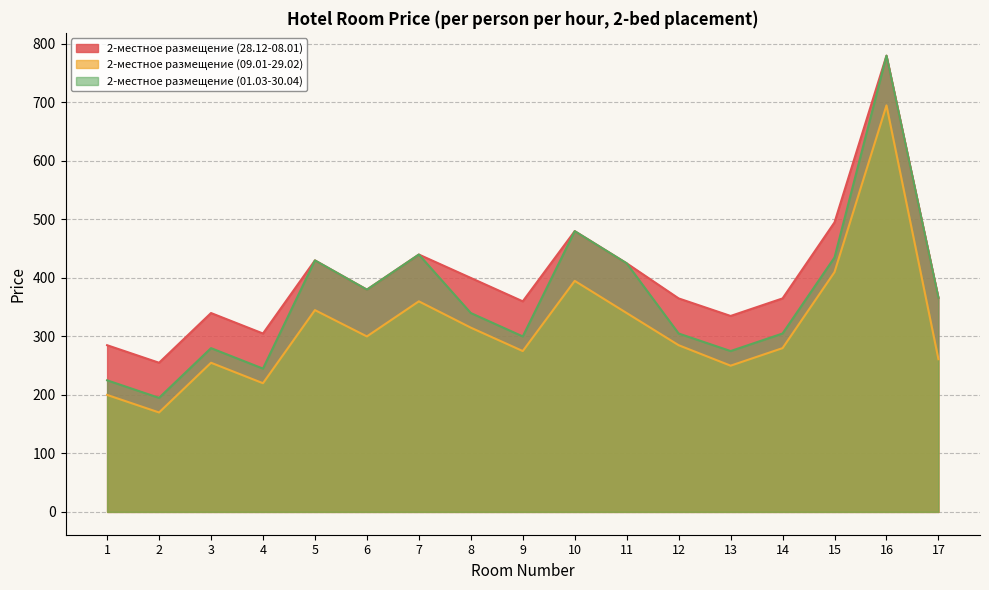

At which label is 2-местное размещение (09.01-29.02) closest to 432?

15